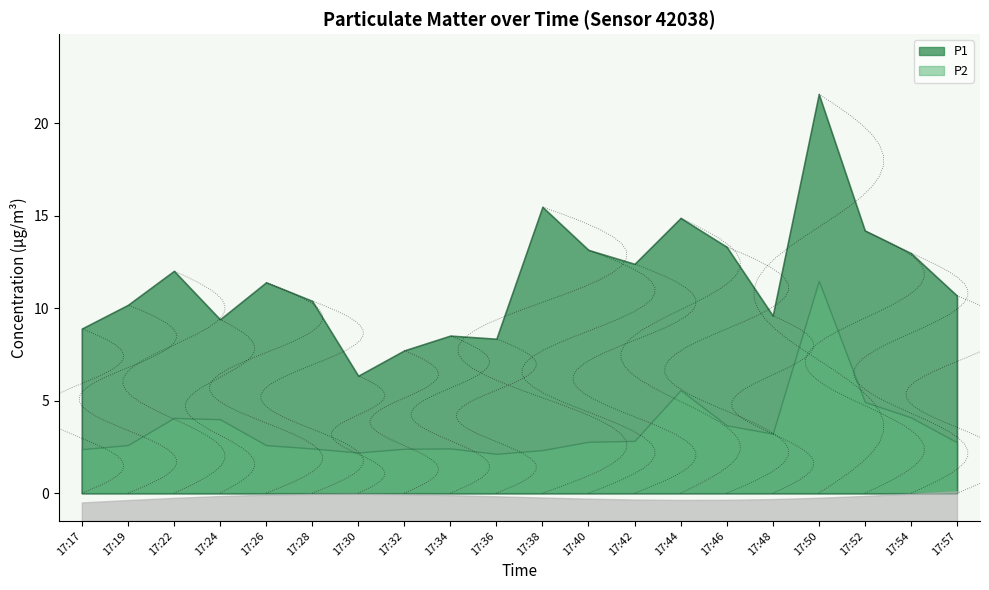

Does the chart have visible grid lines?

No